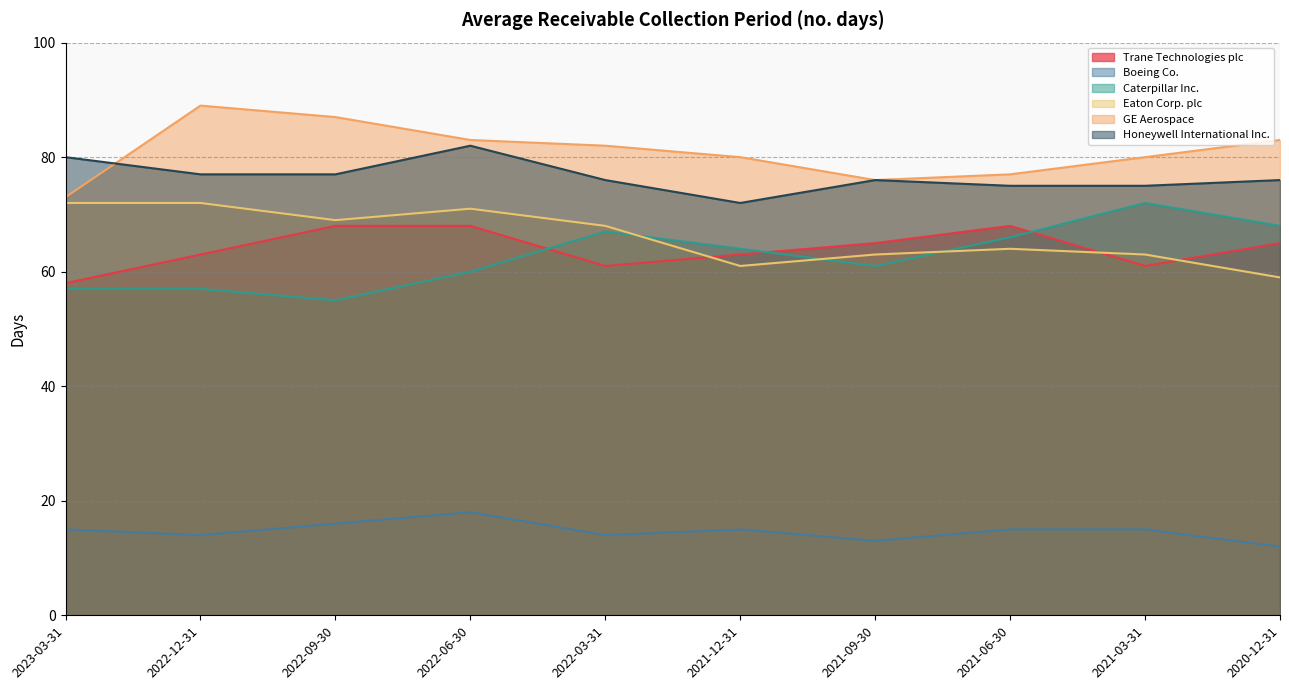

What position from the left is 2022-03-31?

5